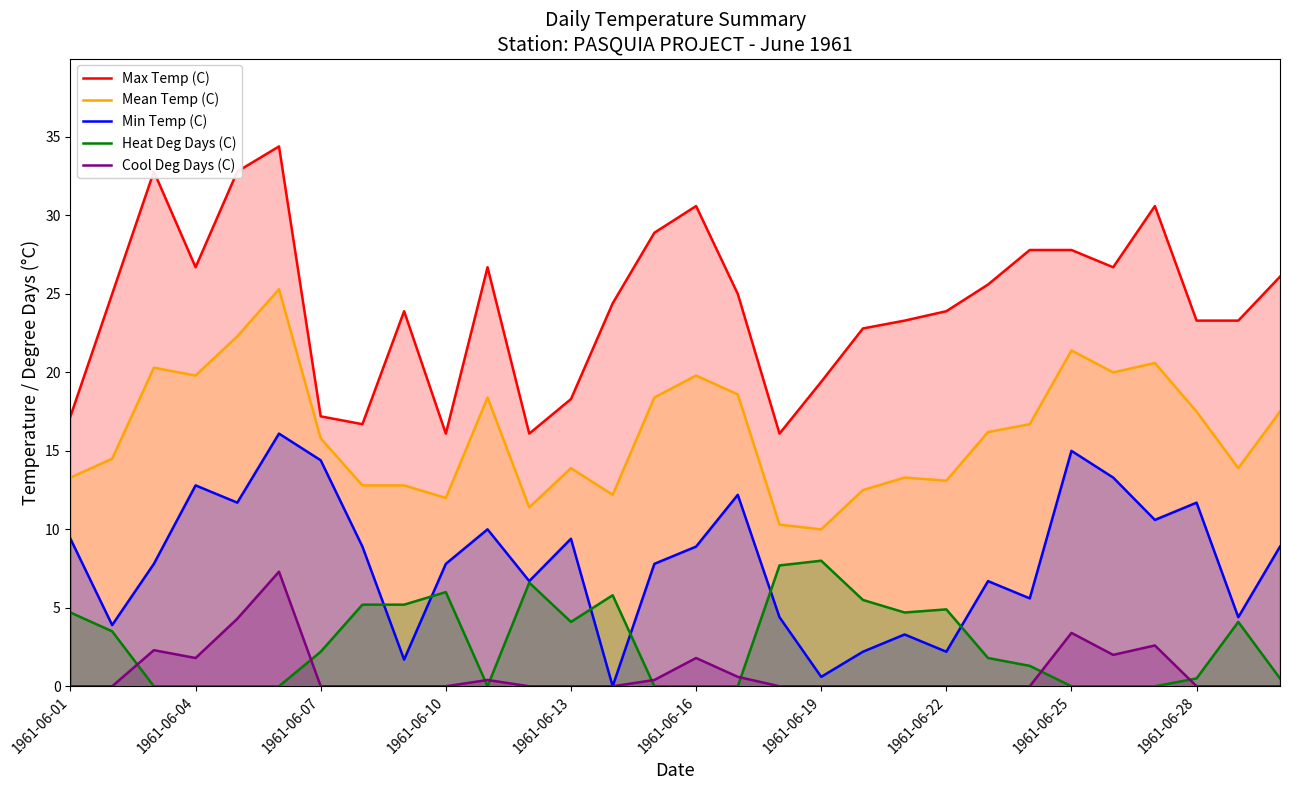

What is the sum of the Min Temp (C) values at 19 and 14?

10.0